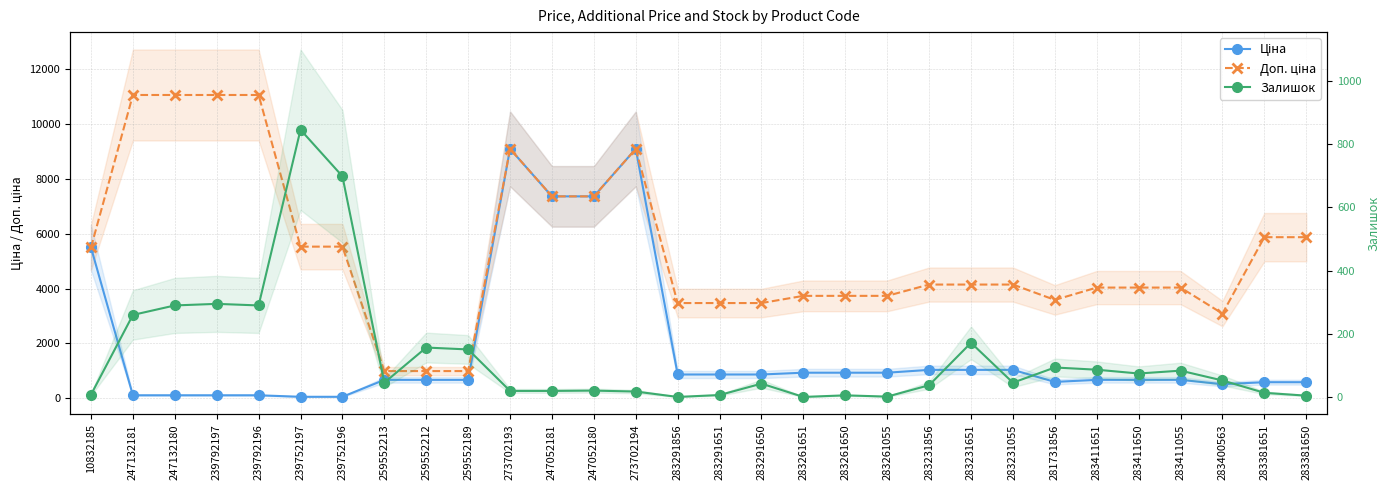

At which category is the sum across all series the highest?

273702193